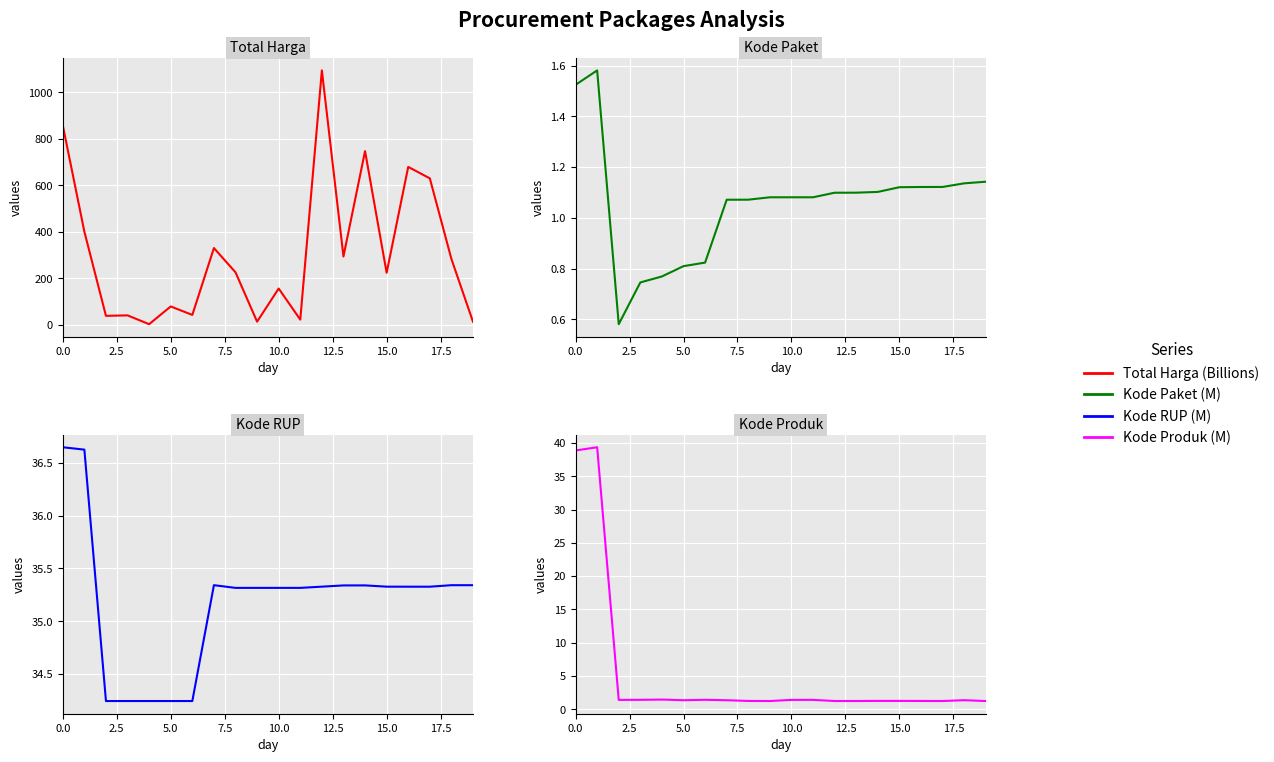

What is the sum of the Kode Produk (M) values at 15 and 14?

2.5